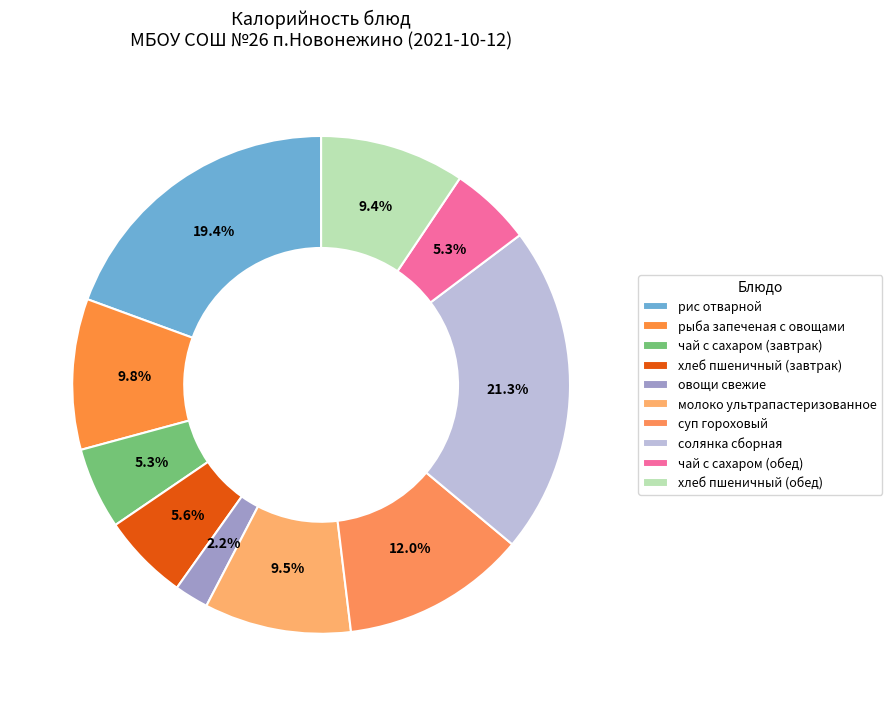

Approximately how many times larger is the value at рис отварной compared to хлеб пшеничный (обед)?

2.1